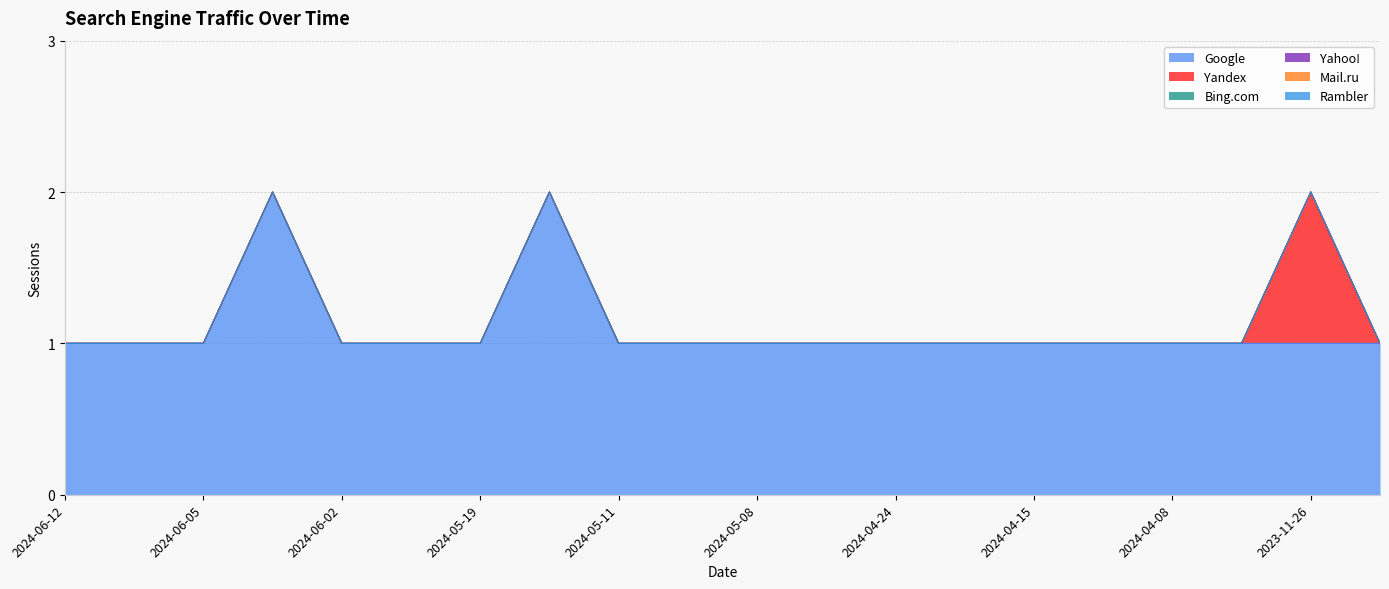

Reading left to right, extract all data points from this chart.

Google: 1	1	1	2	1	1	1	2	1	1	1	1	1	1	1	1	1	1	1	1
Yandex: 0	0	0	0	0	0	0	0	0	0	0	0	0	0	0	0	0	0	1	0
Bing.com: 0	0	0	0	0	0	0	0	0	0	0	0	0	0	0	0	0	0	0	0
Yahoo!: 0	0	0	0	0	0	0	0	0	0	0	0	0	0	0	0	0	0	0	0
Mail.ru: 0	0	0	0	0	0	0	0	0	0	0	0	0	0	0	0	0	0	0	0
Rambler: 0	0	0	0	0	0	0	0	0	0	0	0	0	0	0	0	0	0	0	0